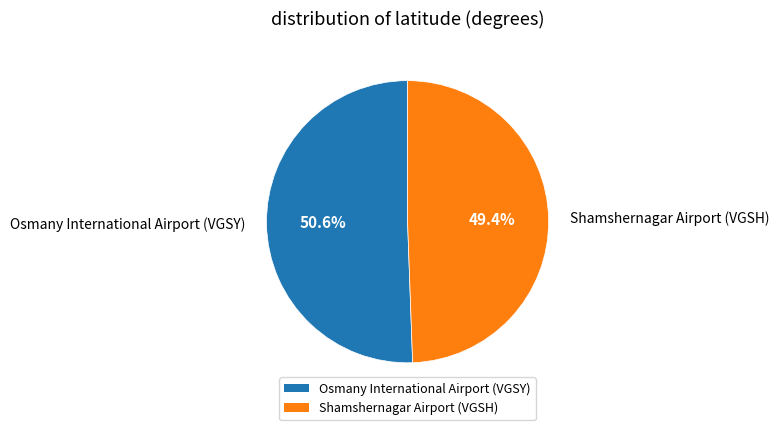

What percentage is the Osmany International Airport (VGSY) slice, to the nearest percent?

51%